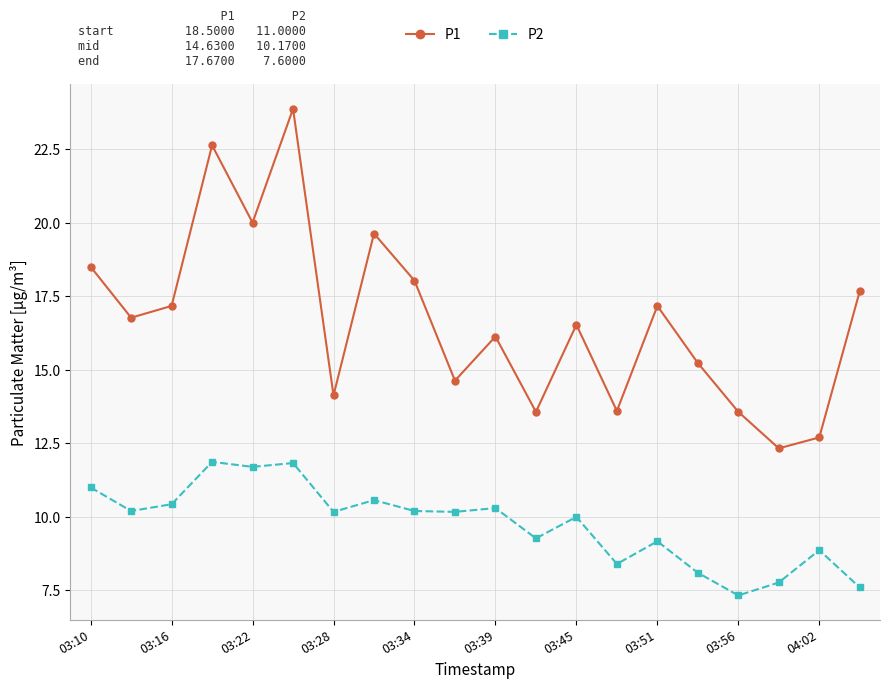

In P1, how many points are lower than both neighbors (excluding endpoints)?

7